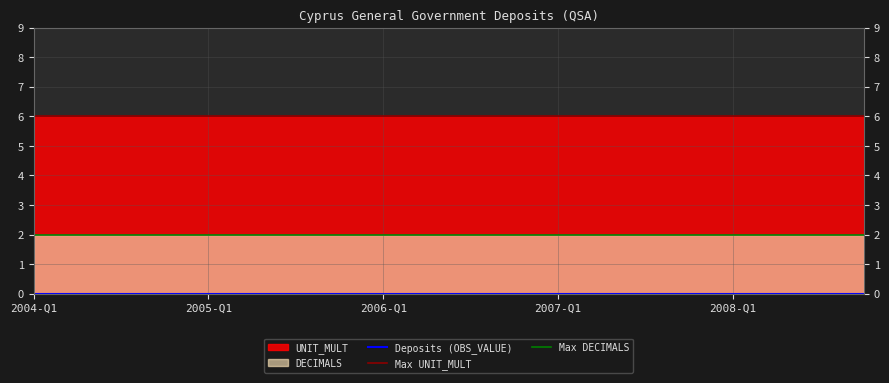

At which category is the sum across all series the highest?

2004-Q1